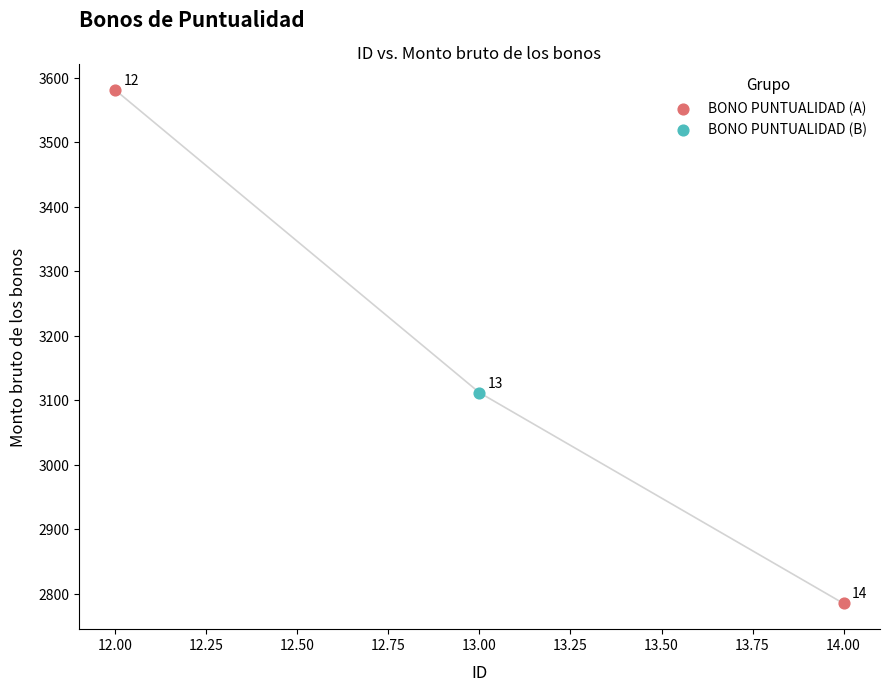

What are all the series names shown in the legend?

BONO PUNTUALIDAD (A), BONO PUNTUALIDAD (B)